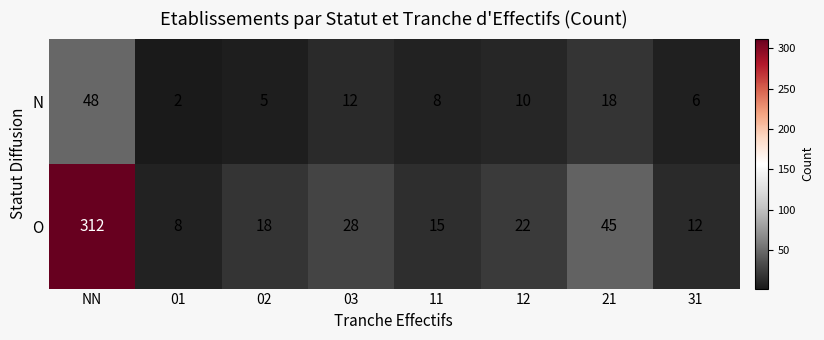

What is the minimum value for O?

8